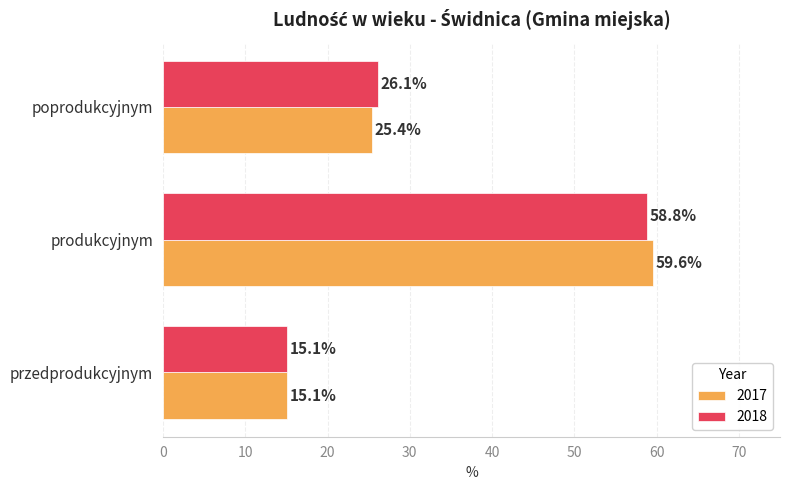

Rank the series by their average value, from highest to lowest.

2017, 2018